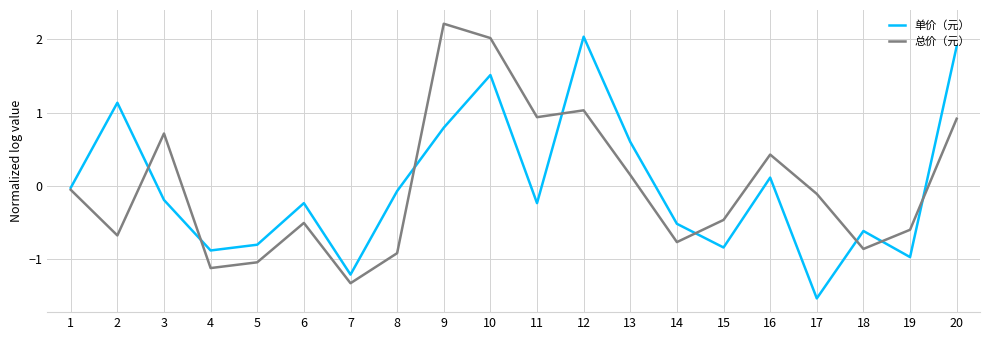

Is the value of 单价（元） at 11 greater than the value of 总价（元） at 16?

No